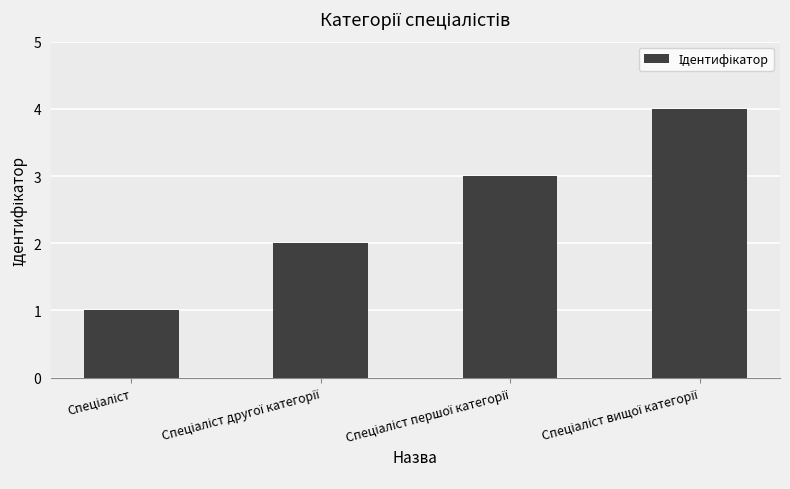

What is the sum of all values?

10